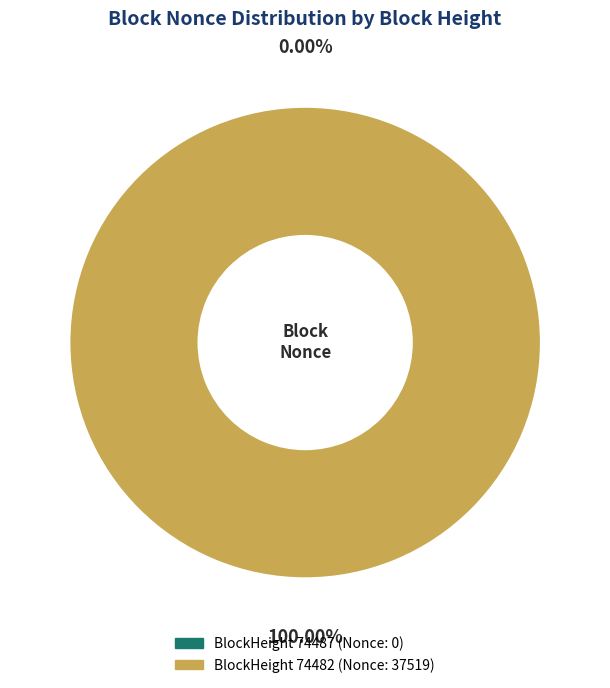

True or false: 74487 accounts for 0% of the total.

True